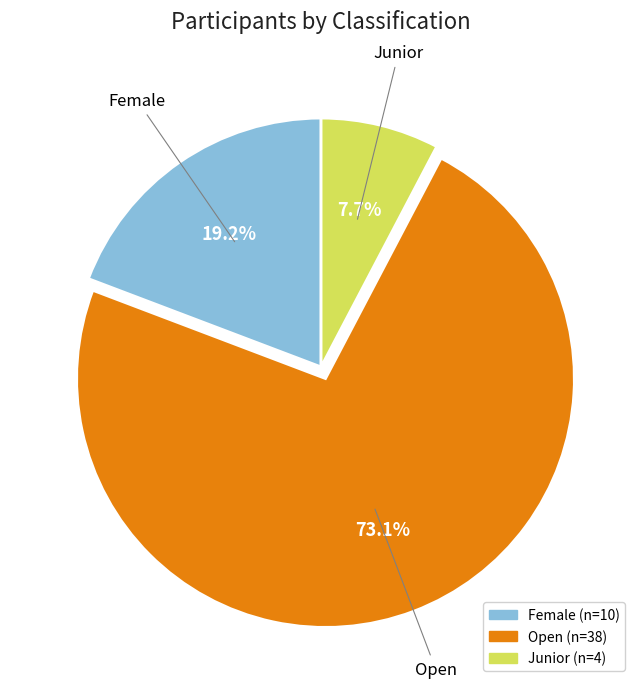

Which slice is the smallest?

Junior